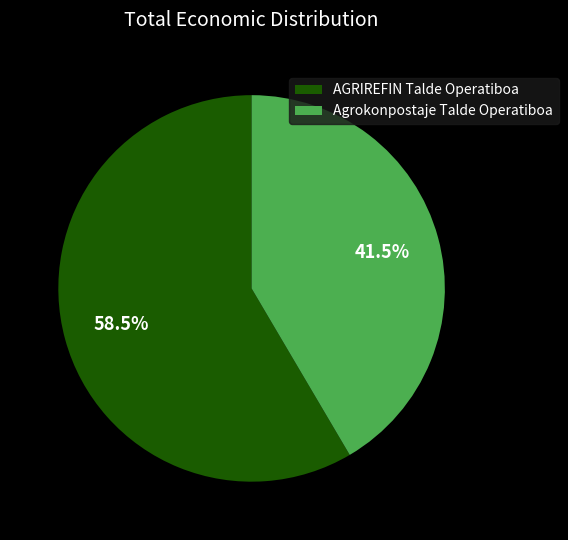

Which has a higher value, AGRIREFIN Talde Operatiboa or Agrokonpostaje Talde Operatiboa?

AGRIREFIN Talde Operatiboa